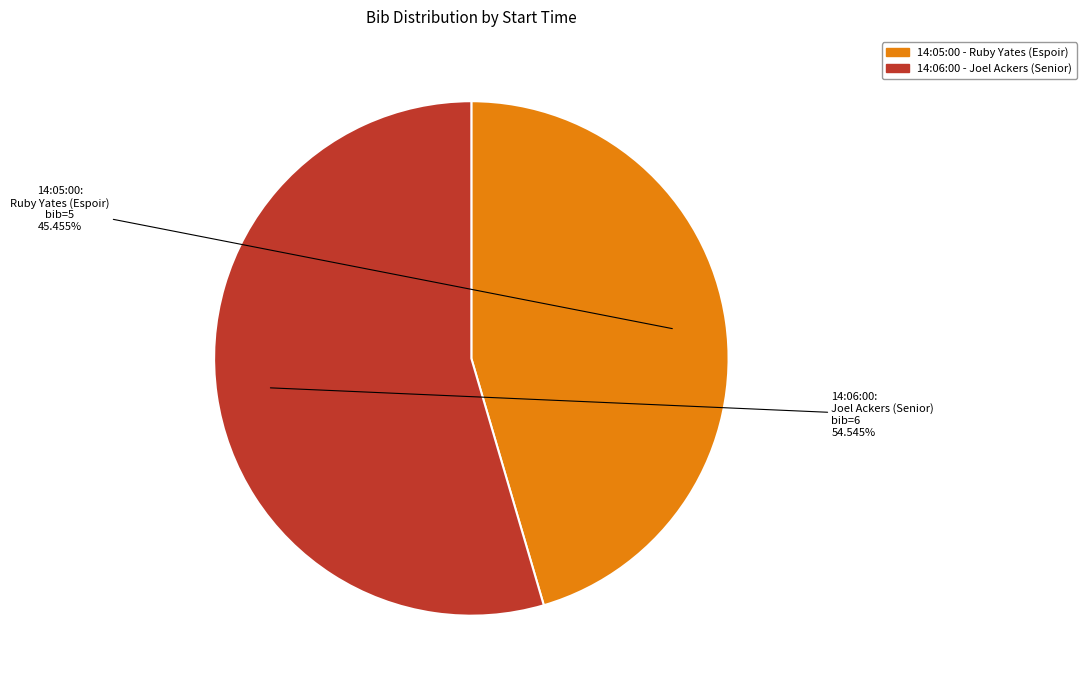

What percentage is the 14:05:00 slice, to the nearest percent?

45%